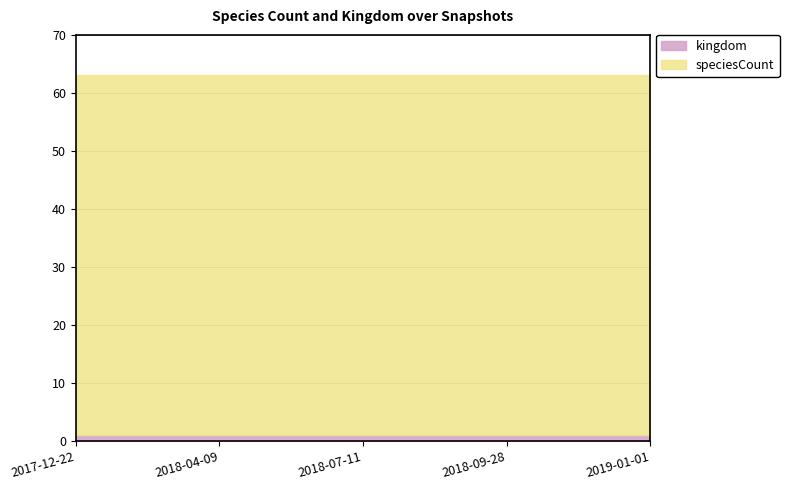

At which label does kingdom reach its minimum?

2017-12-22